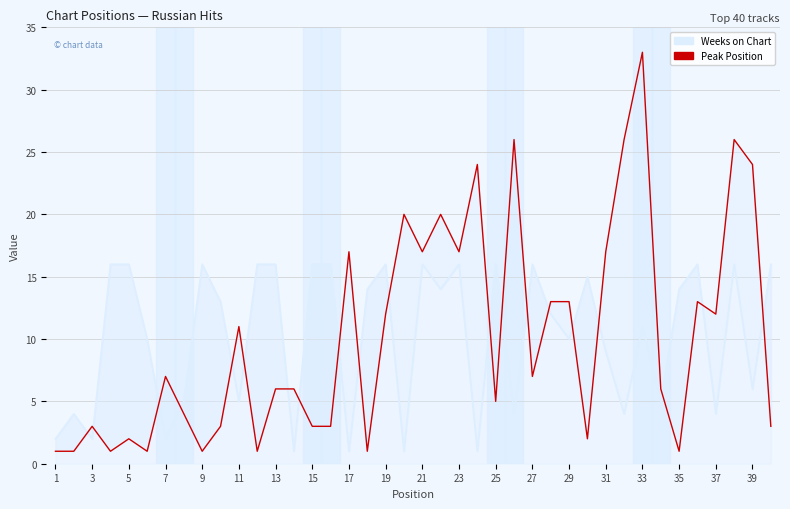

Rank the series at 1 from lowest to highest value.

Peak Position, Weeks on Chart (band)